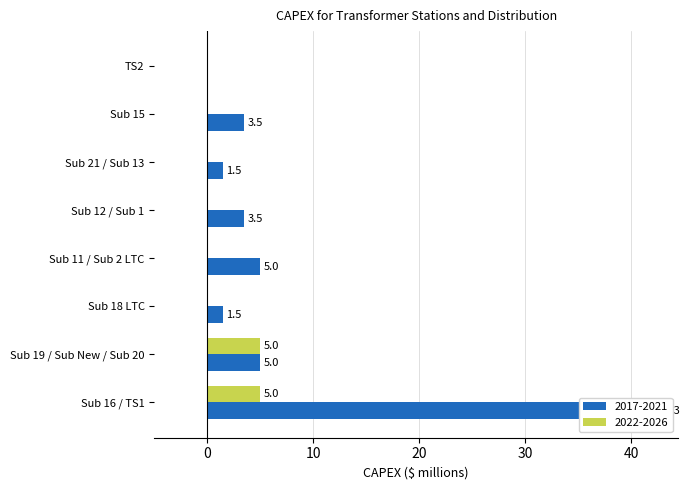

What is the maximum value for 2022-2026?

5.0